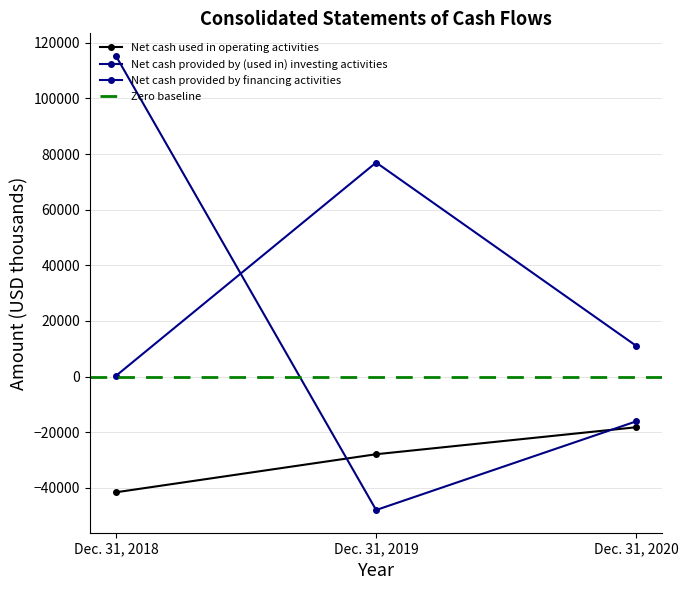

Which series has the widest spread of values?

Net cash provided by (used in) investing activities